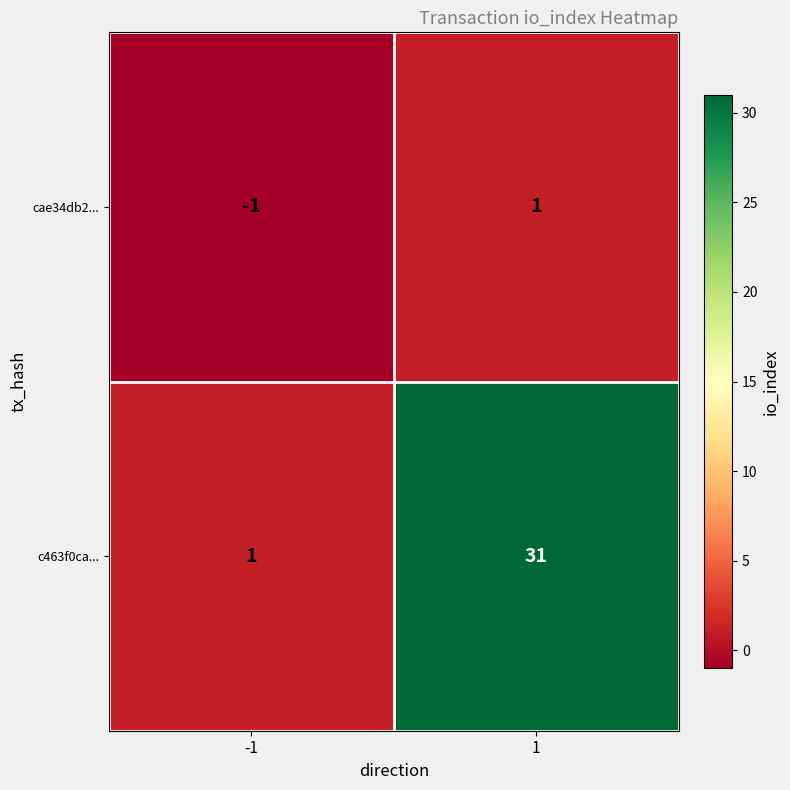

What is the difference between the c463f0ca... values at -1 and 1?

30